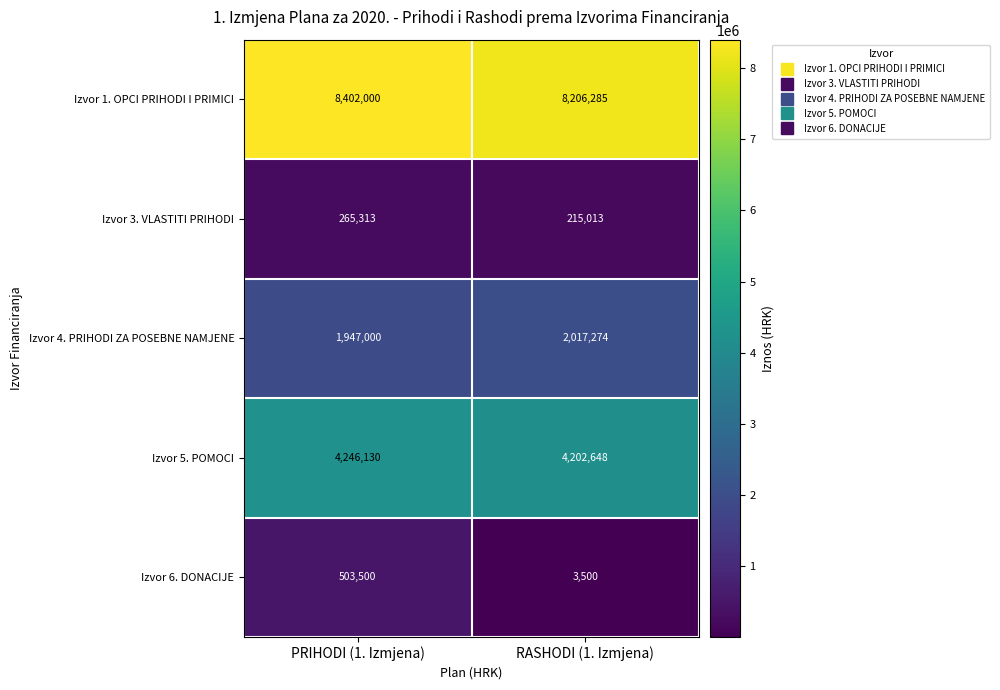

Count the number of categories in the chart.

2